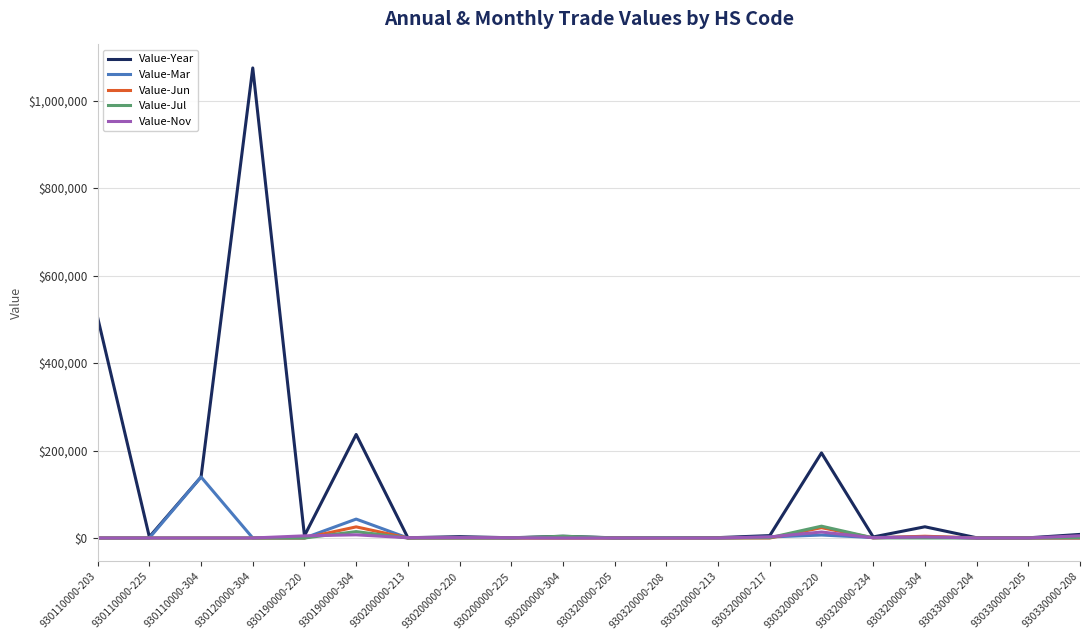

Which series changed the most between 930120000-304 and 930200000-213?

Value-Year